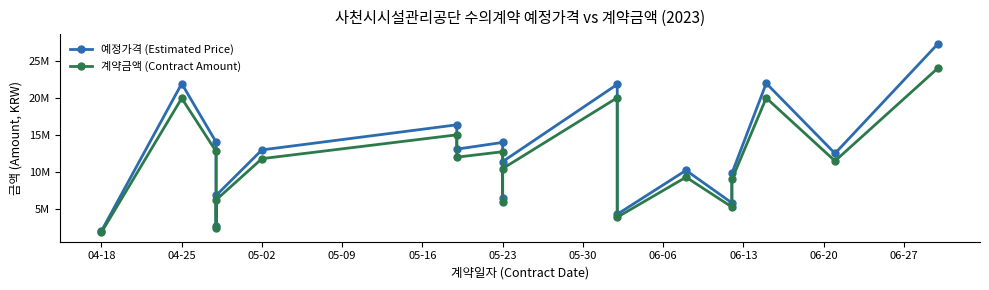

What is the smallest value displayed?

1870000